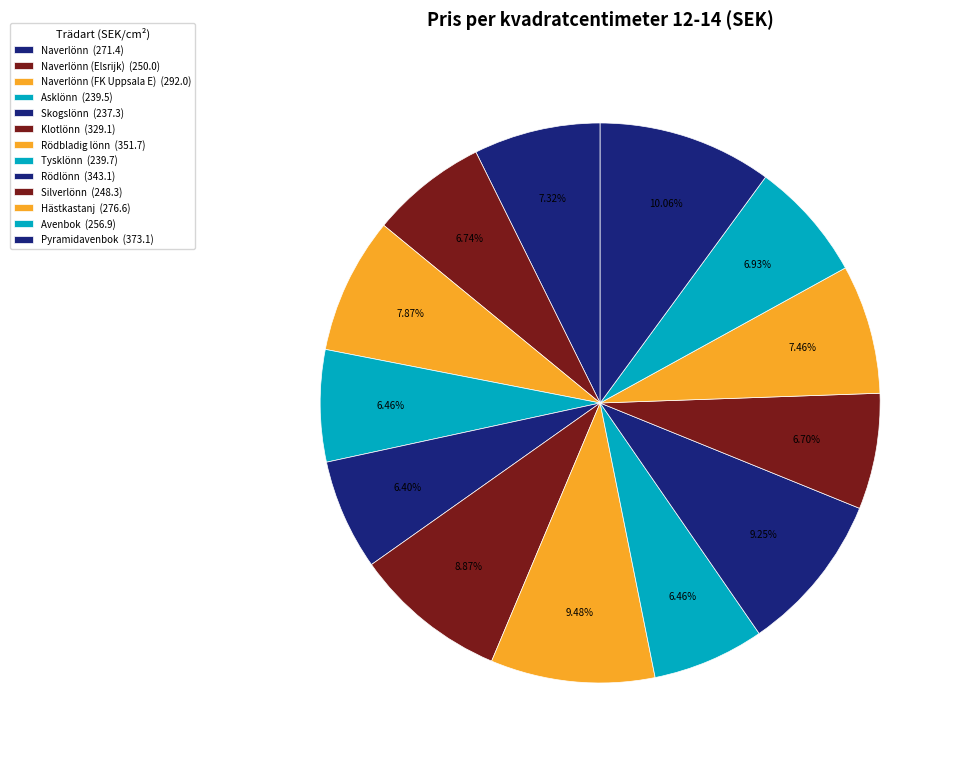

How many slices are in this pie chart?

13